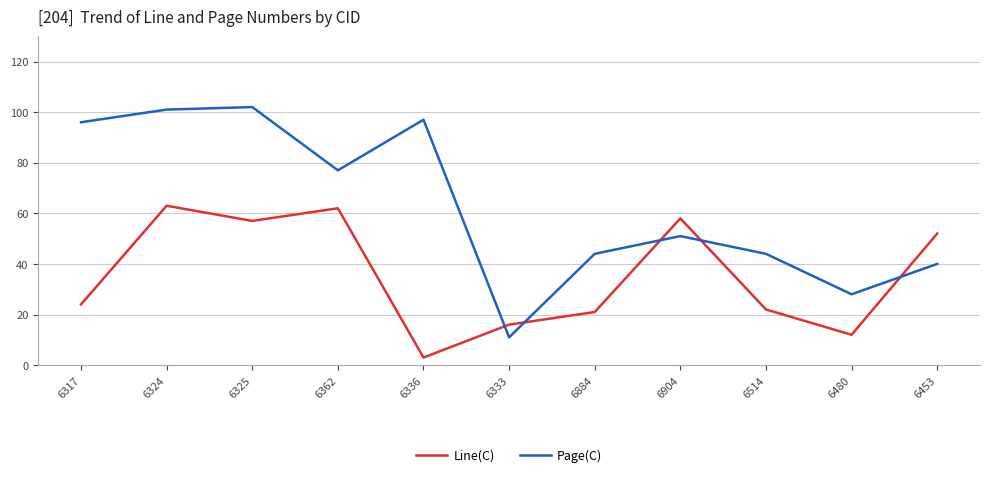

Which series has the widest spread of values?

Page(C)